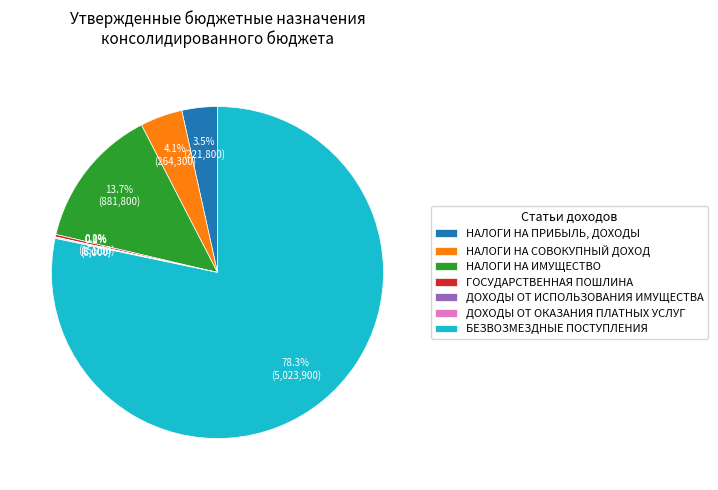

Is there a majority slice in this chart?

Yes